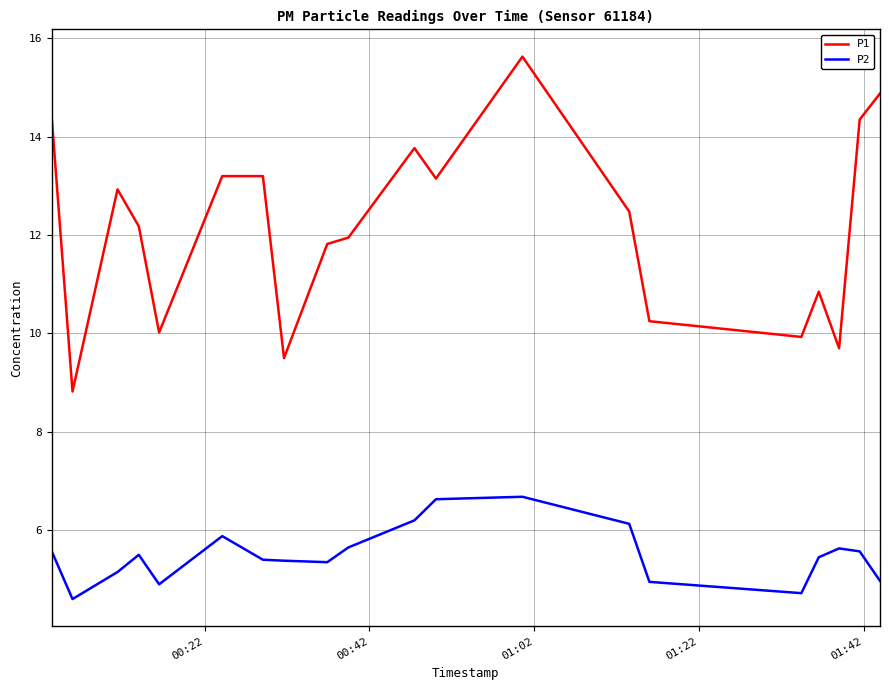

Which series has the largest total across all categories?

P1